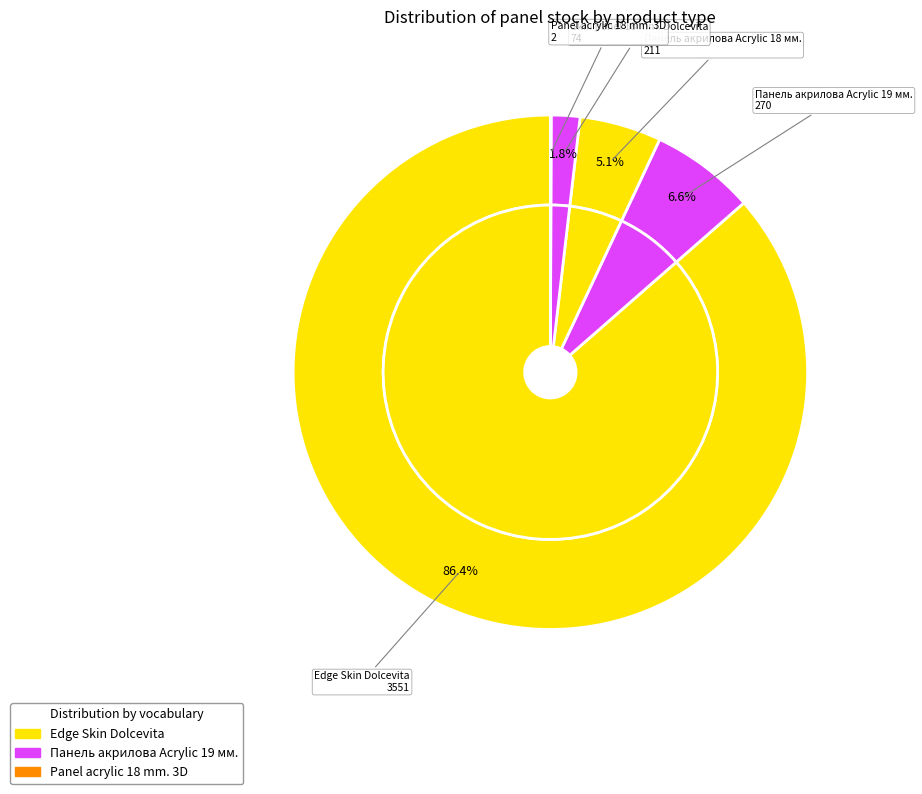

Is there a majority slice in this chart?

Yes